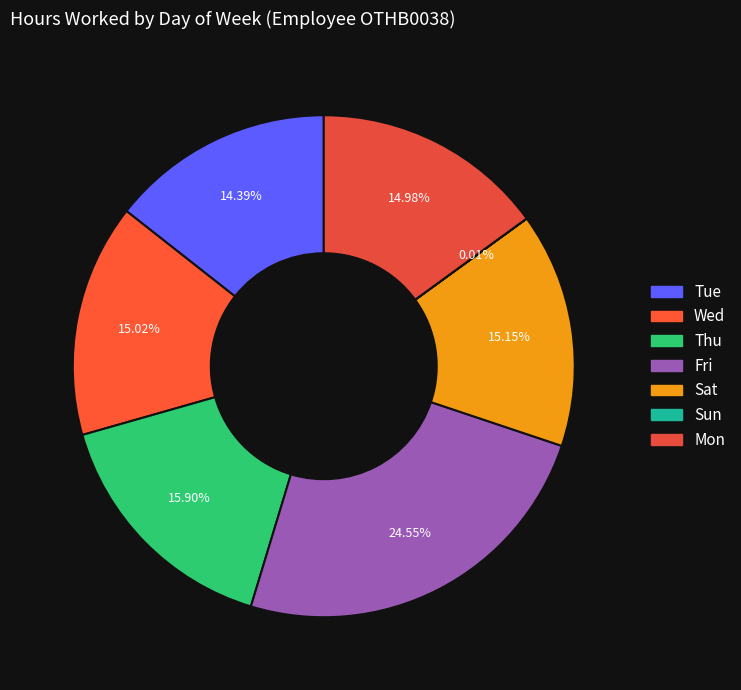

The Wed slice represents 2% of the pie. True or false?

False